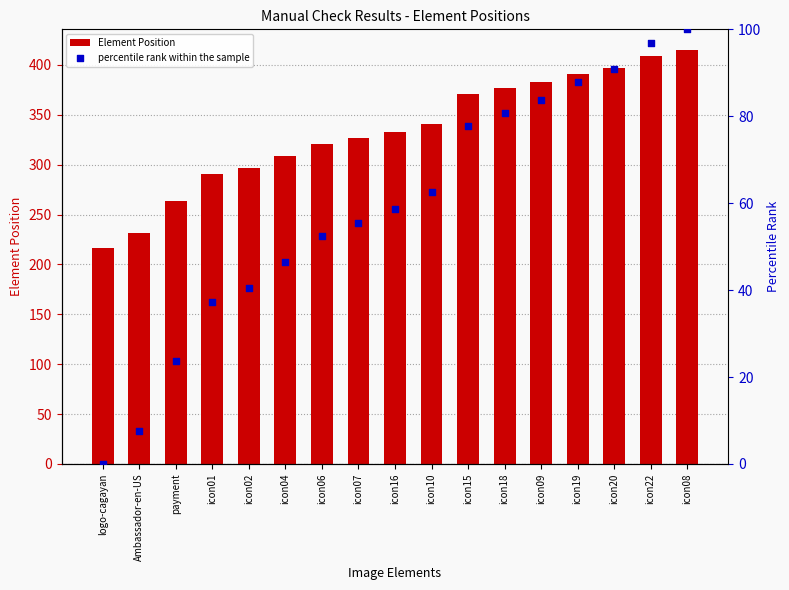

At which category is the sum across all series the highest?

icon08